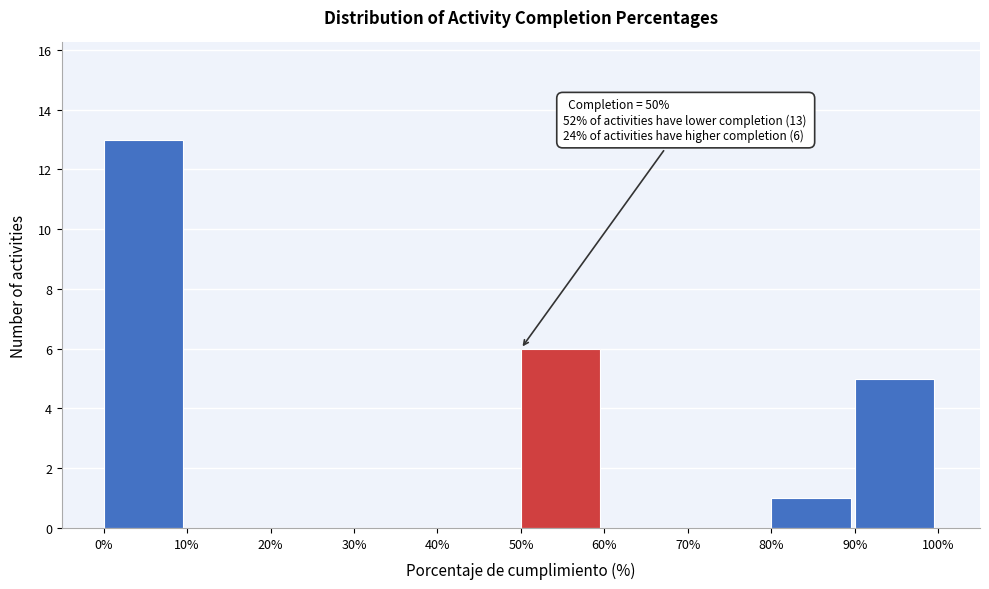

Which range on the x-axis has the tallest bar?

0% to 10%